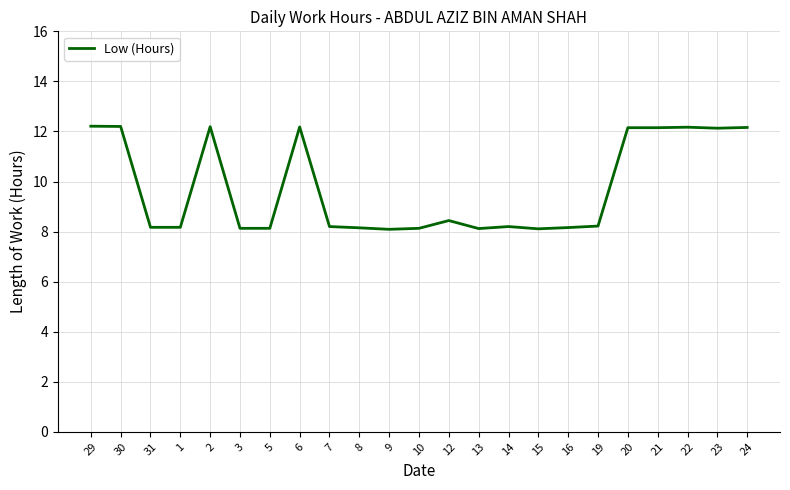

Is it true that the value at 14 is 12.2?

False